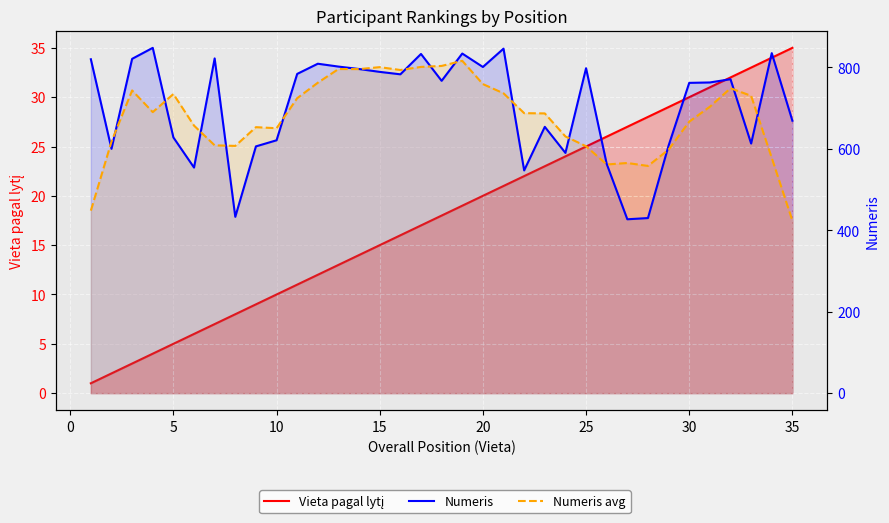

Which series has the largest range (max minus min)?

Numeris